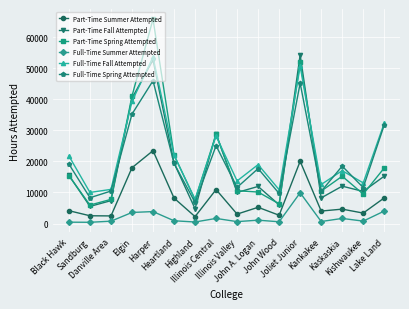

What is the approximate value of Full-Time Fall Attempted at Kaskaskia?

17021.5